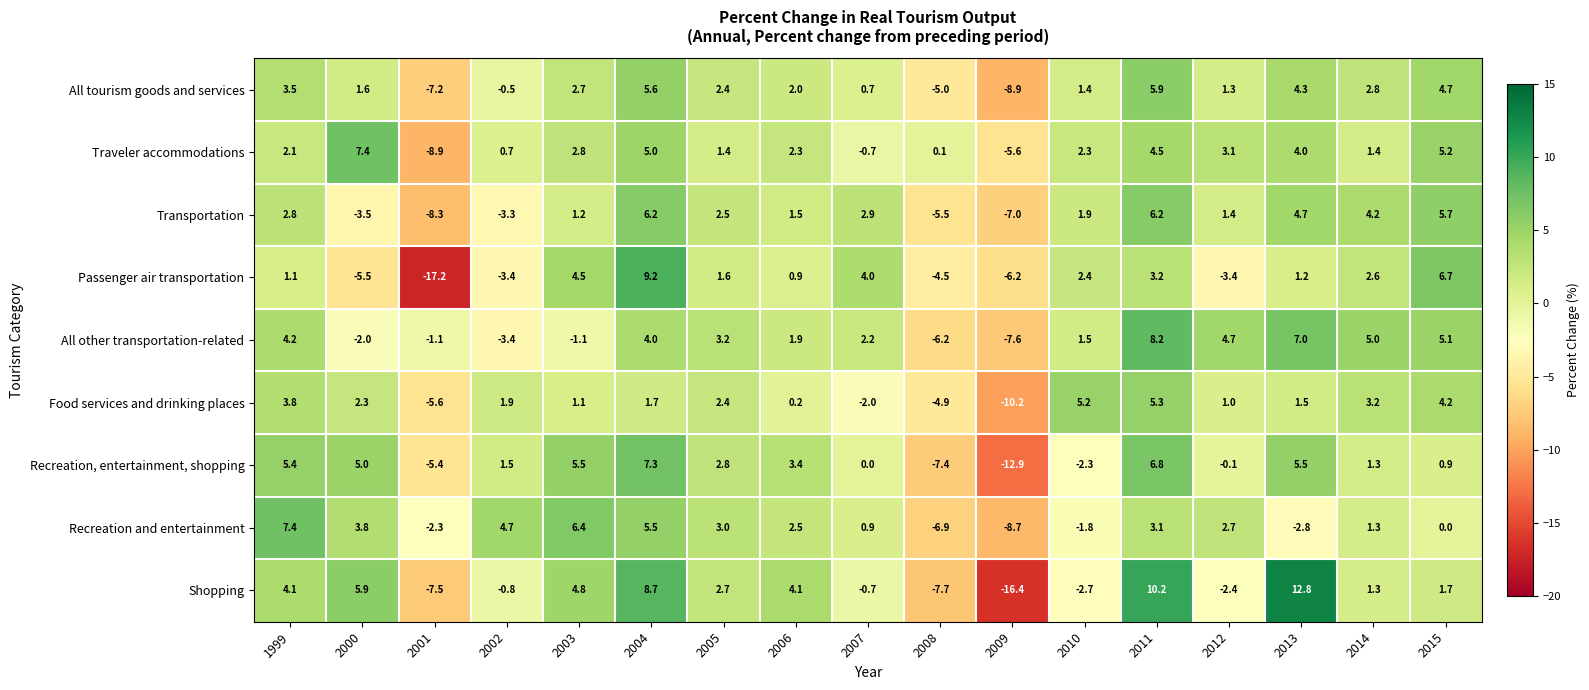

At 2010, list the series in order from smallest to largest.

Shopping, Recreation, entertainment, shopping, Recreation and entertainment, All tourism goods and services, All other transportation-related, Transportation, Traveler accommodations, Passenger air transportation, Food services and drinking places